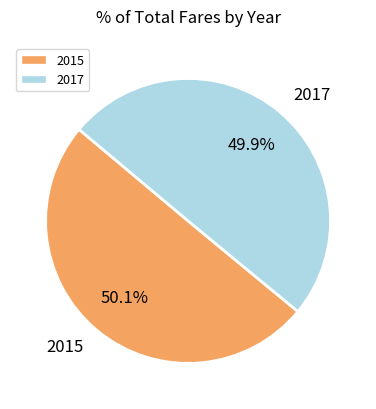

To the nearest percent, what is the combined percentage of 2015 and 2017?

100%